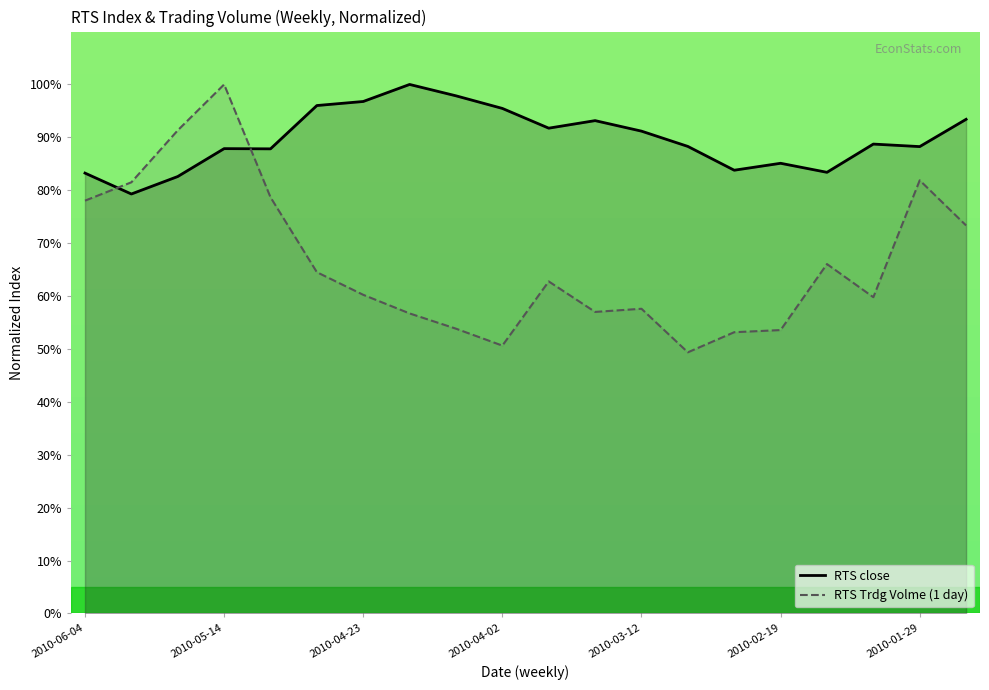

Which series has the largest total across all categories?

RTS close